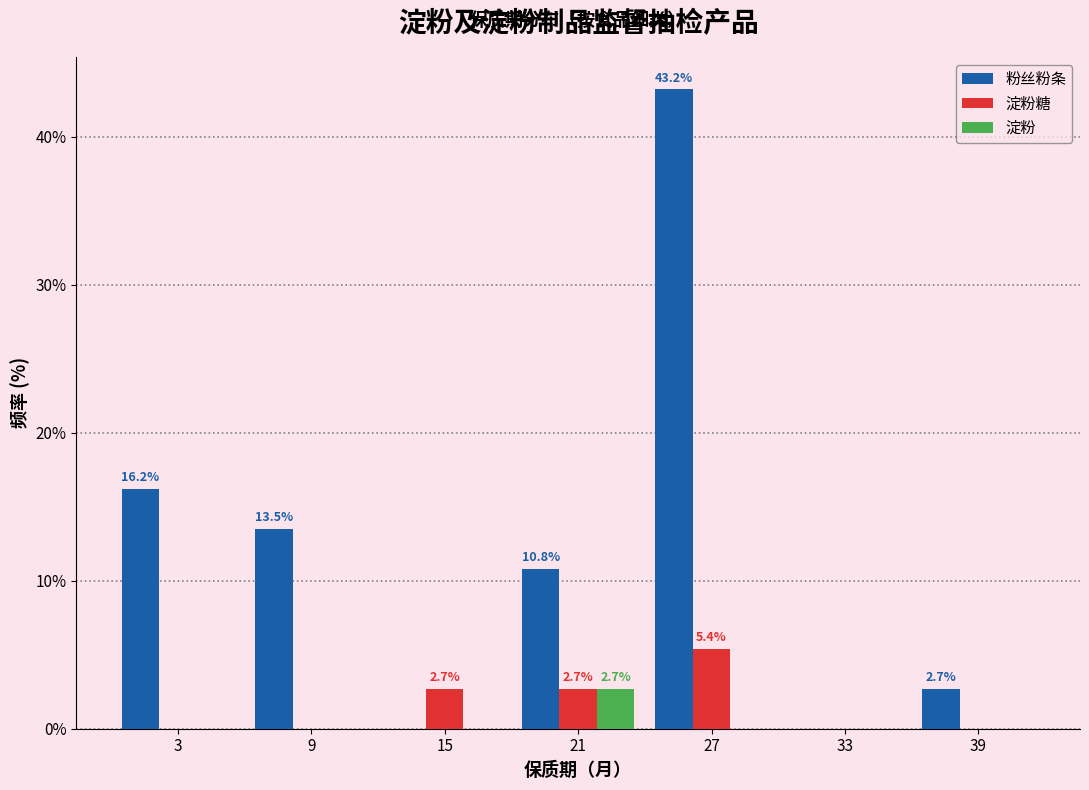

In the 淀粉糖 series, which range on the x-axis has the tallest bar?

24 to 30